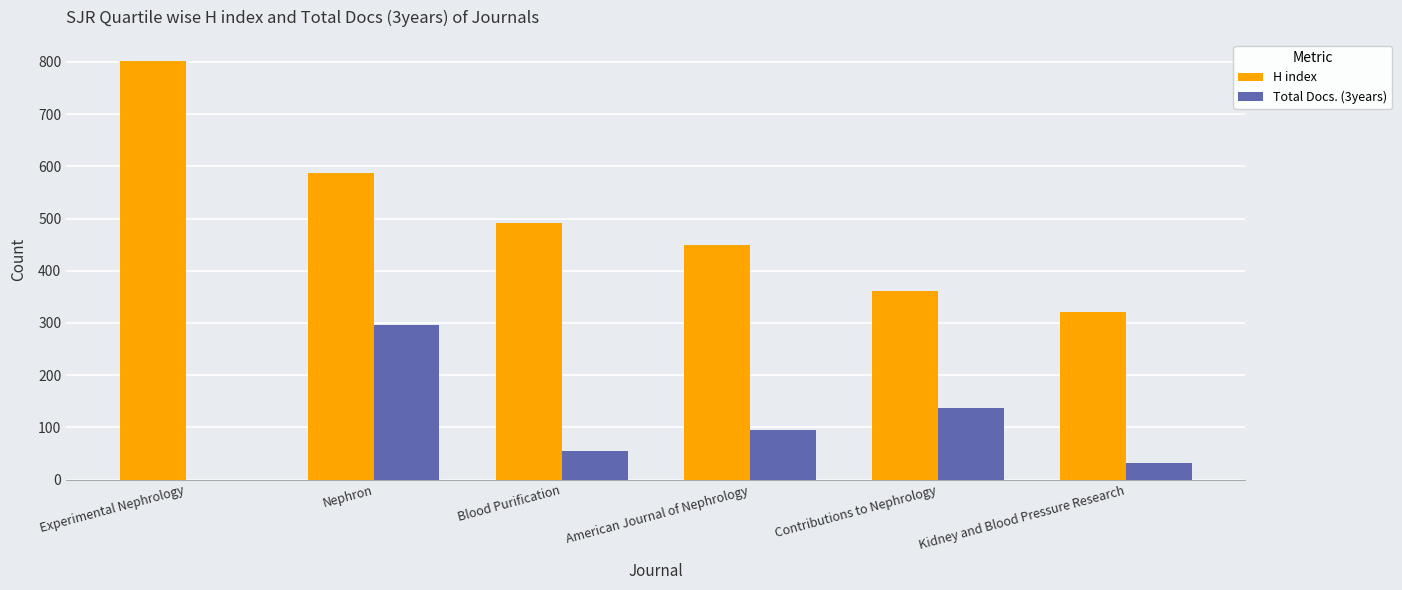

What value does the H index series have at Kidney and Blood Pressure Research?

321